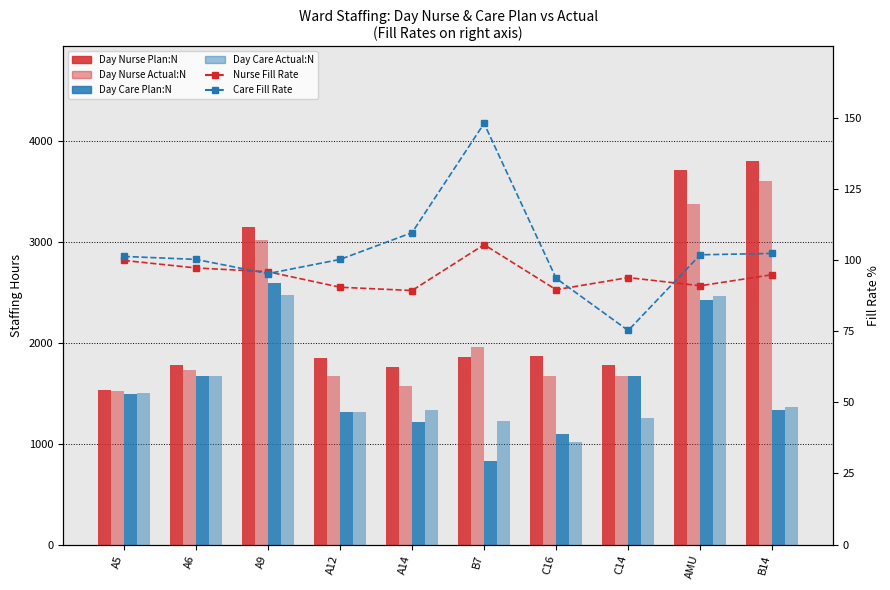

What is the average value of the Day Nurse Plan:N series?

2310.2